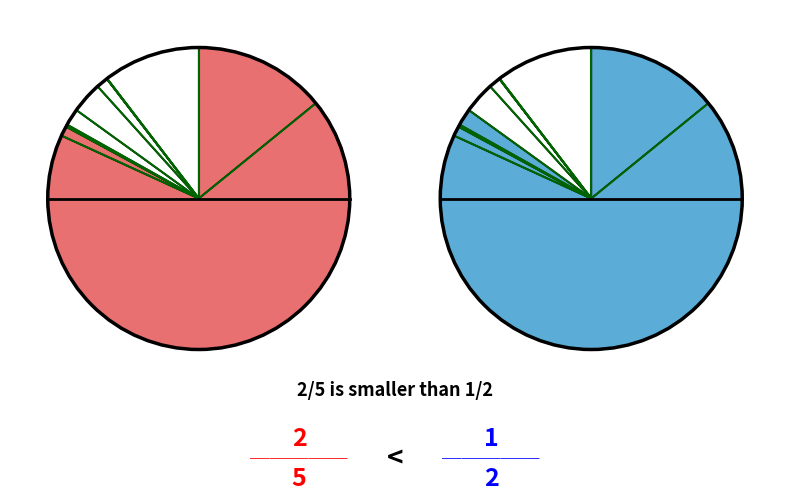

The 155 slice represents 15% of the pie. True or false?

False